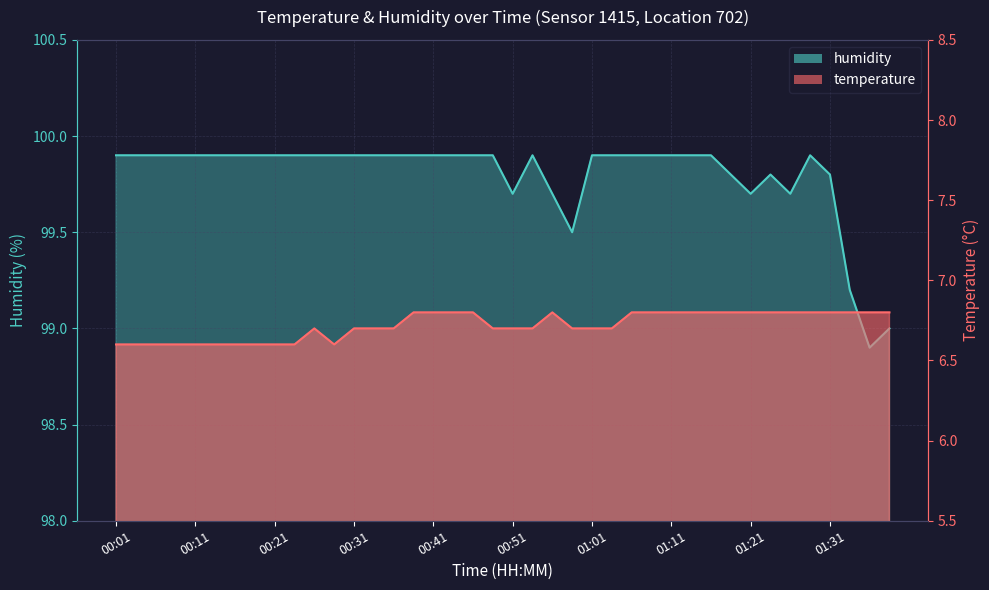

What is the value of the humidity point at the 30th from the left?

99.9